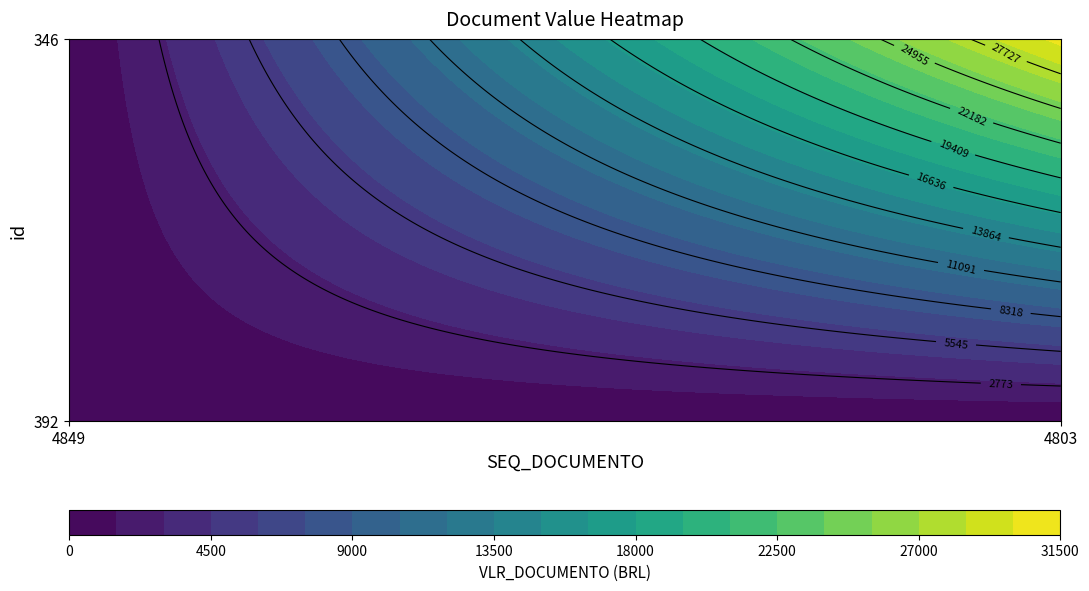

Reading left to right, list all the values displayed in this chart.

392: 150	0
346: 0	30500